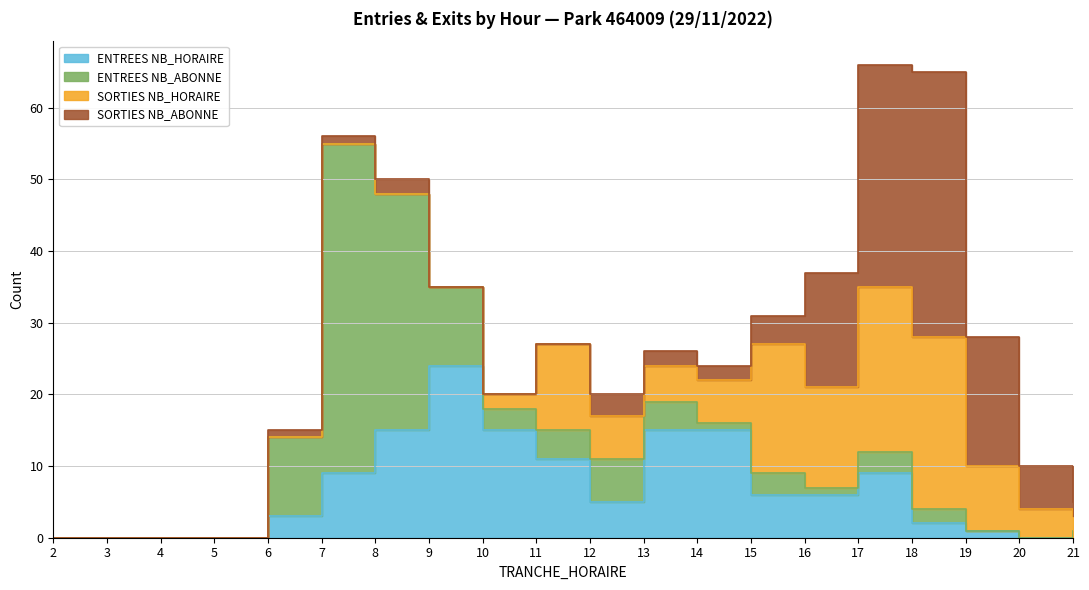

Reading right to left, what are all the values shown in this chart?

ENTREES NB_HORAIRE: 21=0	20=0	19=1	18=2	17=9	16=6	15=6	14=15	13=15	12=5	11=11	10=15	9=24	8=15	7=9	6=3	5=0	4=0	3=0	2=0
ENTREES NB_ABONNE: 21=1	20=0	19=0	18=2	17=3	16=1	15=3	14=1	13=4	12=6	11=4	10=3	9=11	8=33	7=46	6=11	5=0	4=0	3=0	2=0
SORTIES NB_HORAIRE: 21=2	20=4	19=9	18=24	17=23	16=14	15=18	14=6	13=5	12=6	11=12	10=2	9=0	8=0	7=0	6=0	5=0	4=0	3=0	2=0
SORTIES NB_ABONNE: 21=2	20=6	19=18	18=37	17=31	16=16	15=4	14=2	13=2	12=3	11=0	10=0	9=0	8=2	7=1	6=1	5=0	4=0	3=0	2=0